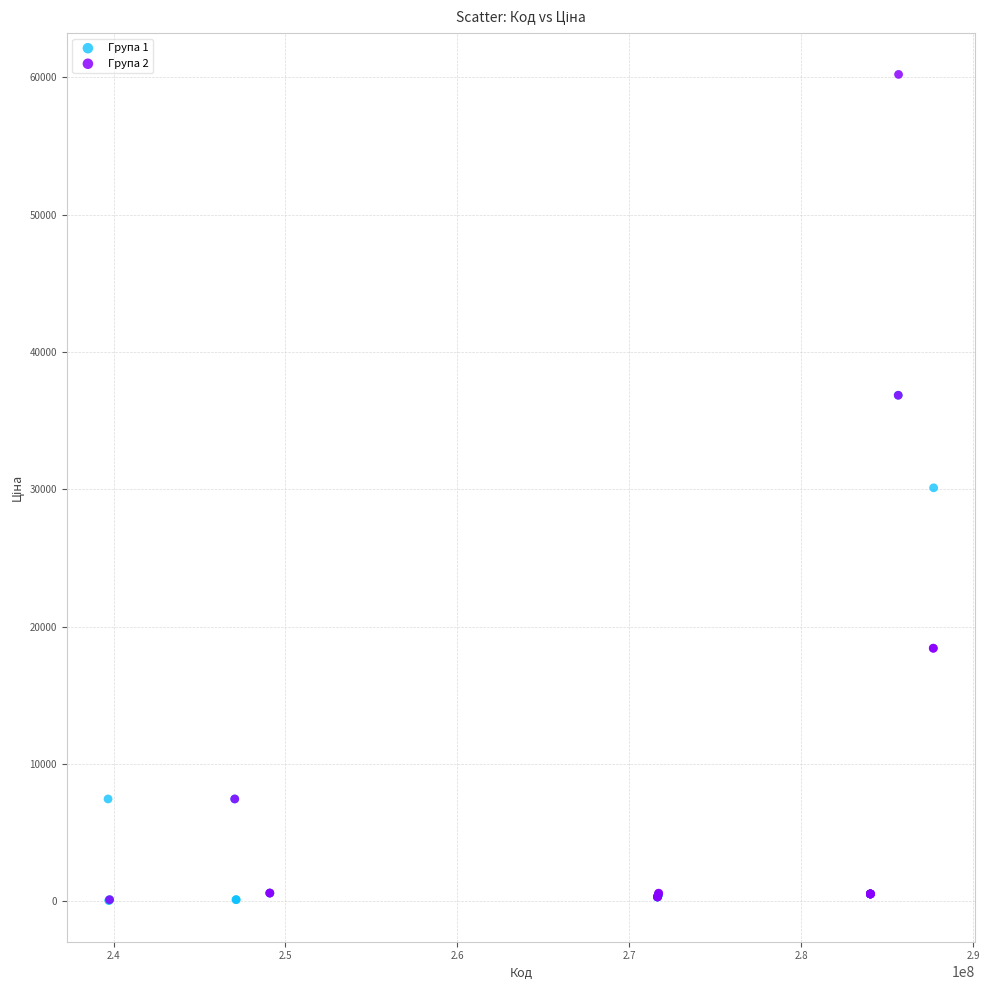

Which series reaches the maximum Y coordinate?

Група 2